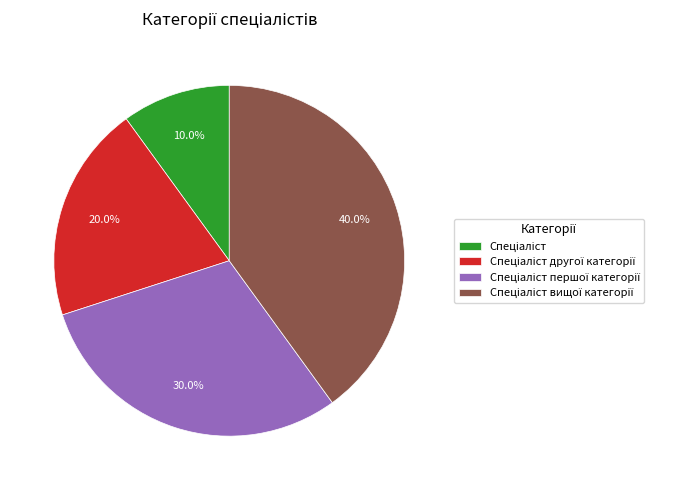

Is there a majority slice in this chart?

No